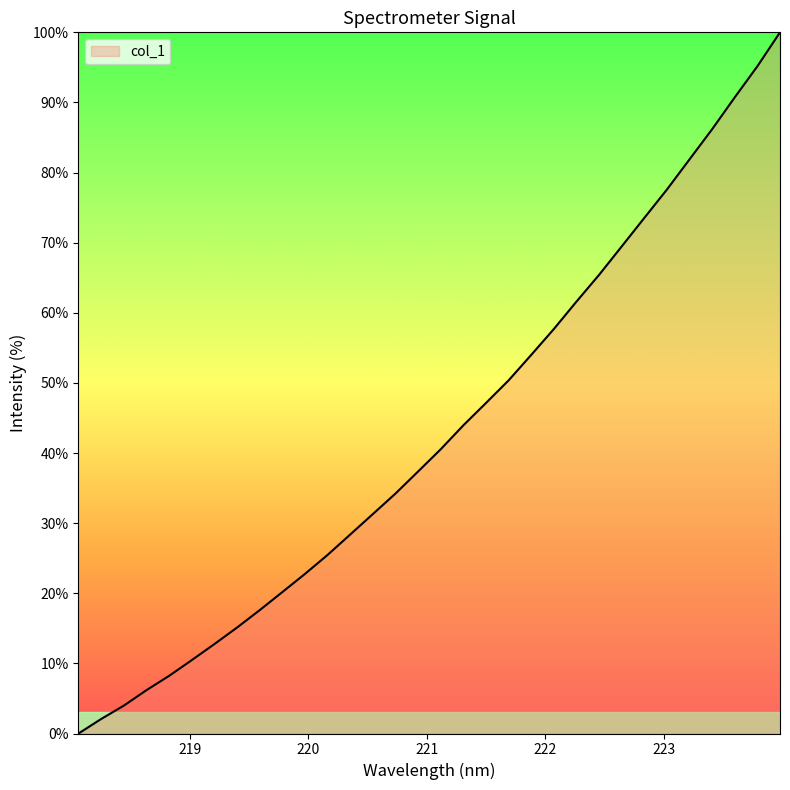

What is the greatest value displayed?

100.0